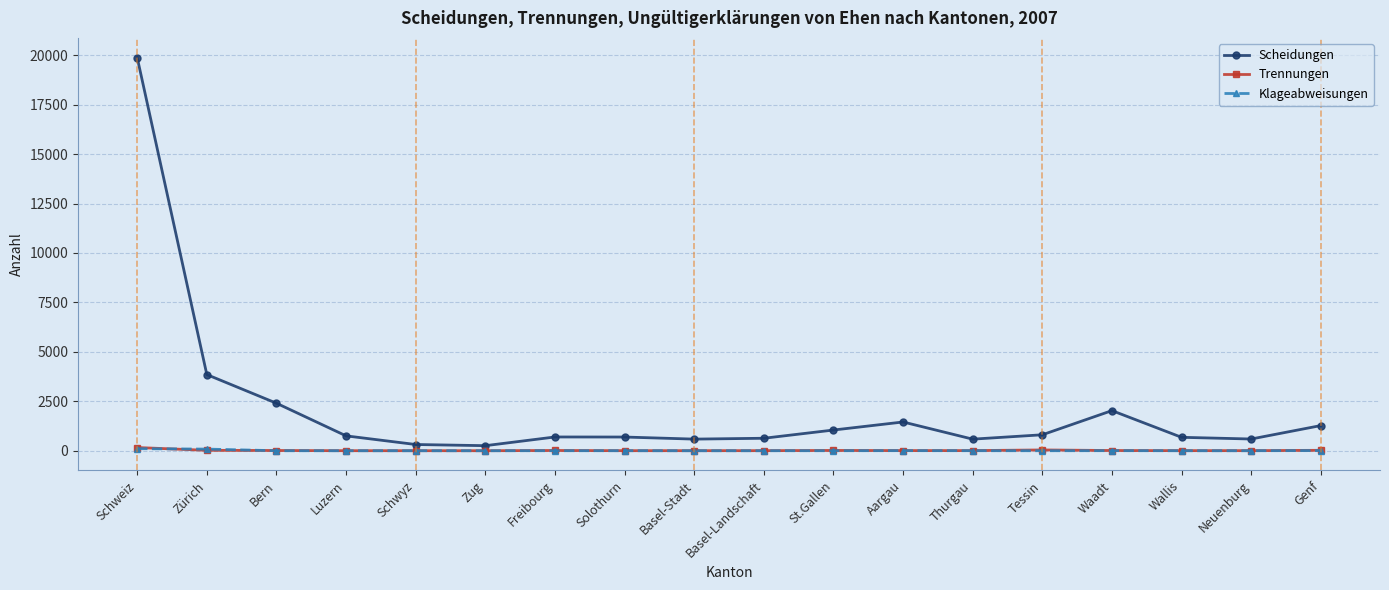

Which label corresponds to the largest value in the chart?

Schweiz